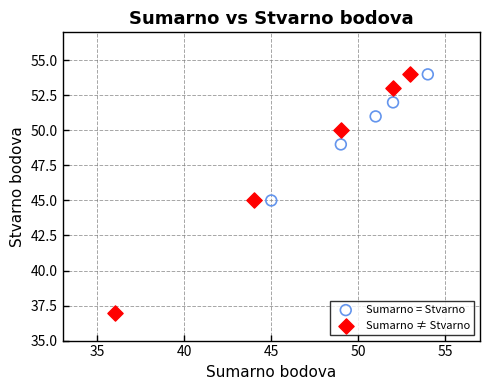

Which series has the widest spread of Y values?

Sumarno ≠ Stvarno